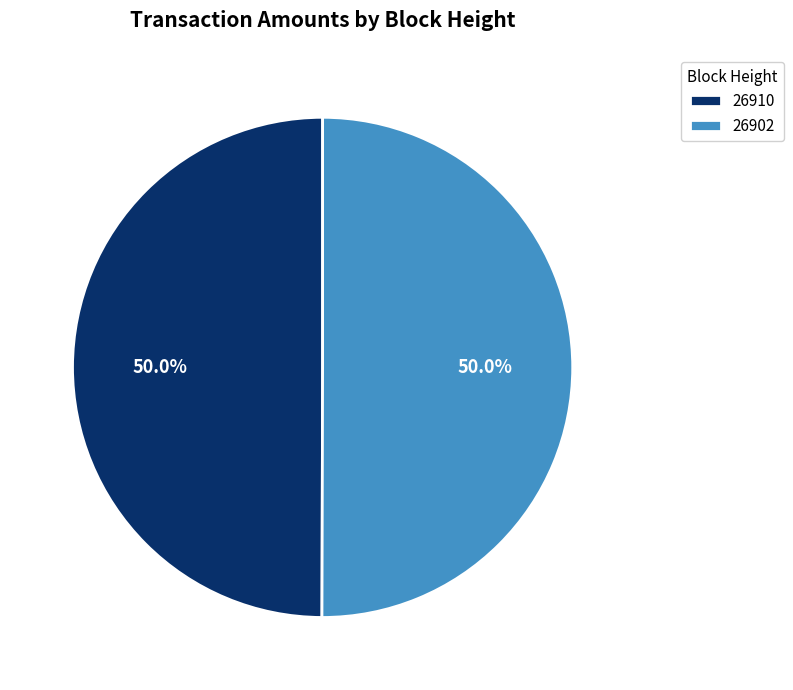

To the nearest percent, what is the difference between the largest and smallest slice percentages?

0%